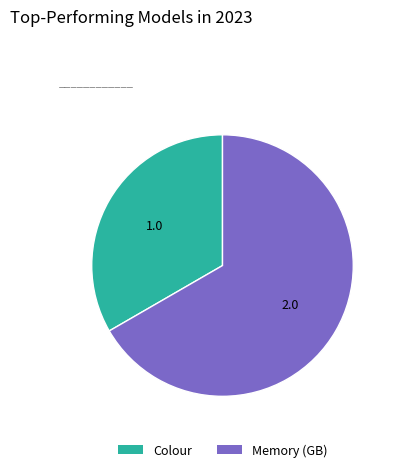

Is it true that Colour is 41% of the pie?

False